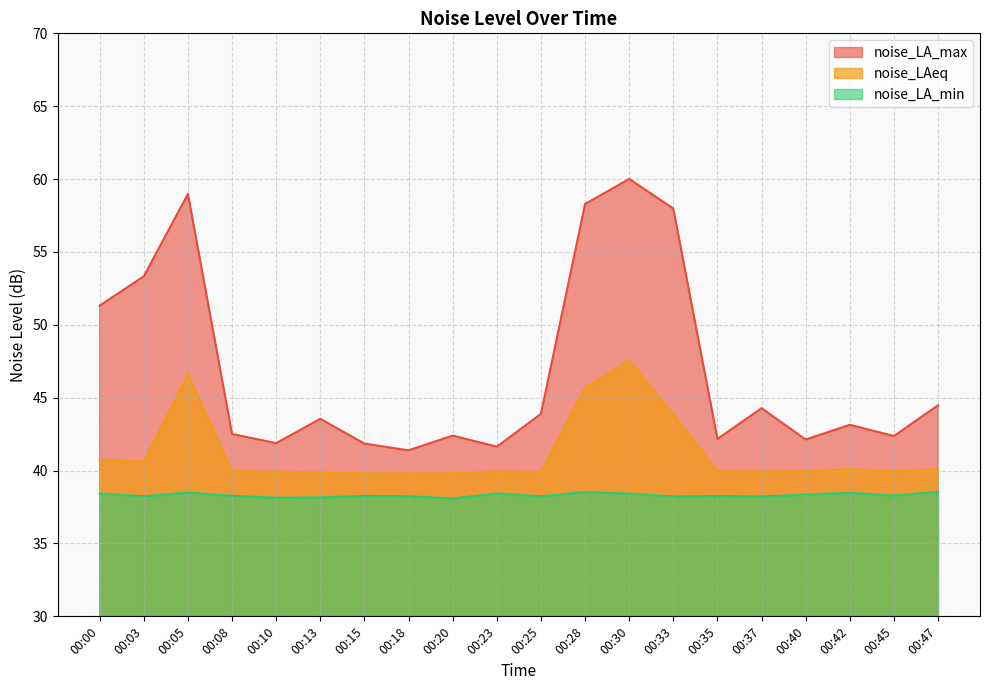

How many categories are shown in the chart?

20